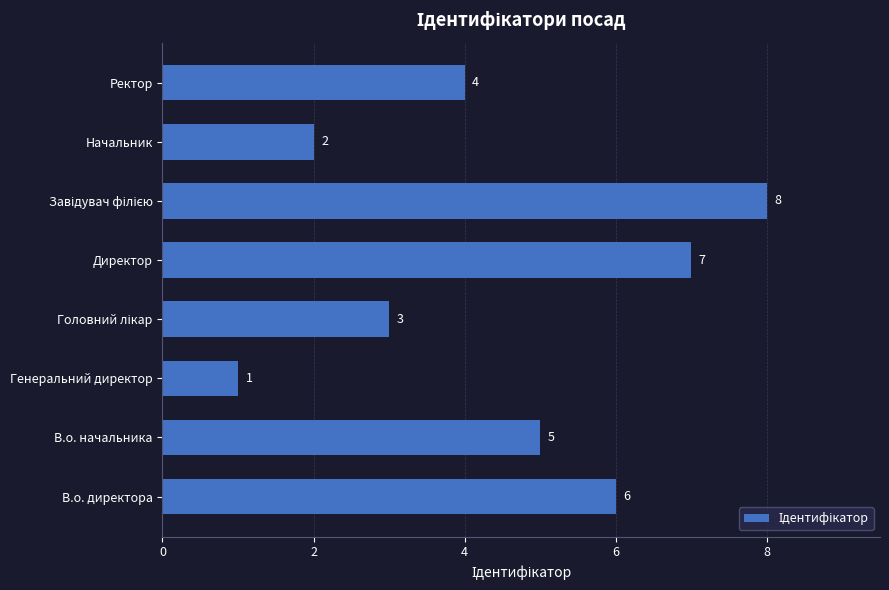

How many bars are there in total?

8